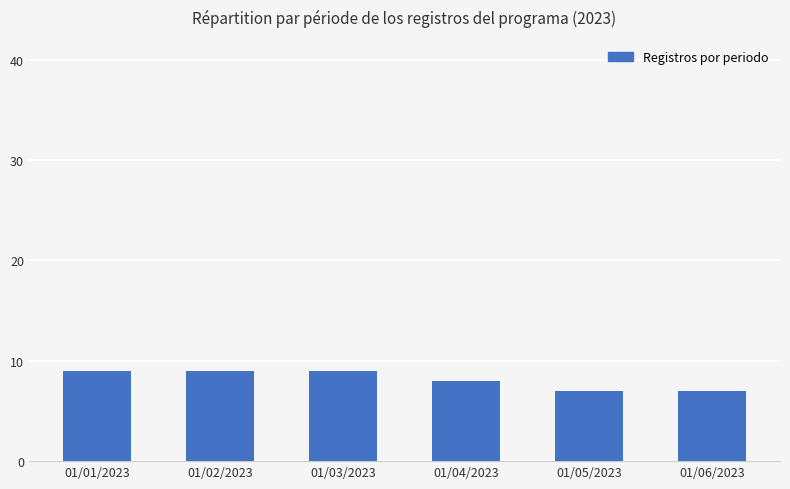

How many values are below 9?

3